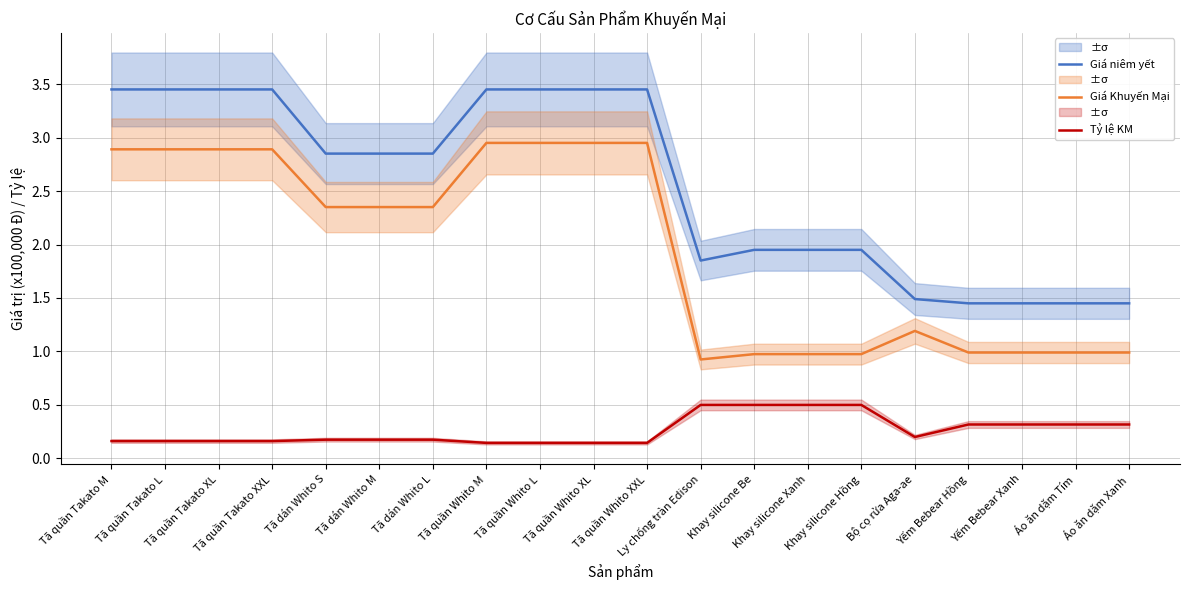

How many lines are shown in the chart?

3